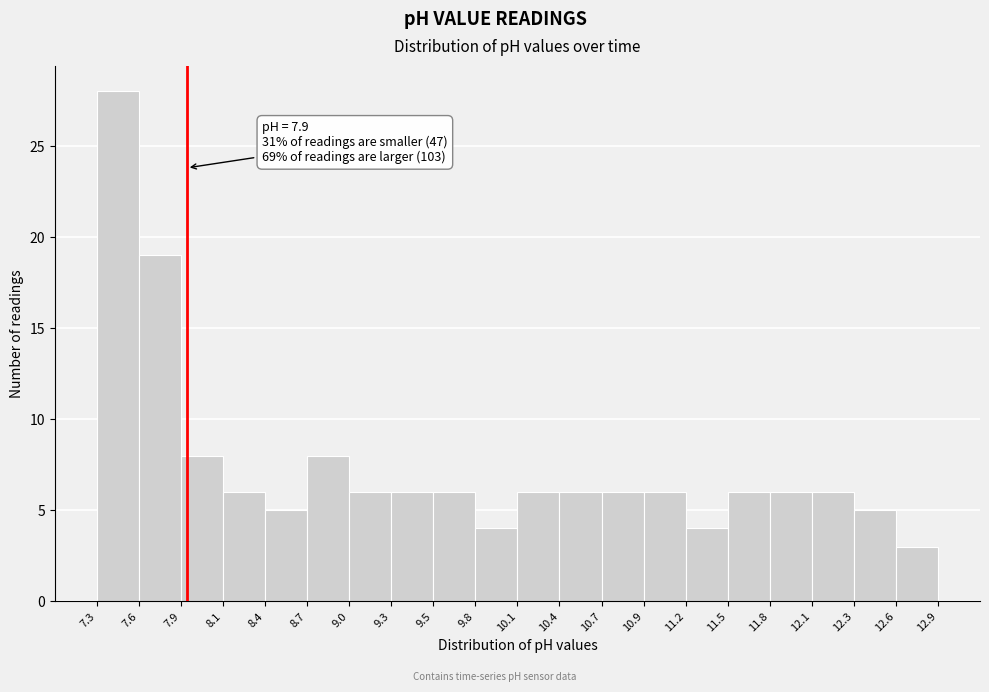

Over which range of the x-axis is the bar tallest?

7.3 to 7.6